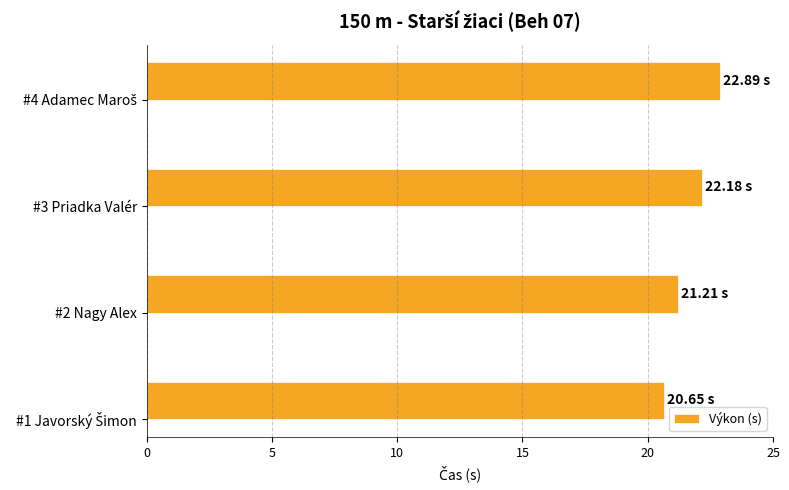

What is the difference between the maximum and minimum values?

2.2